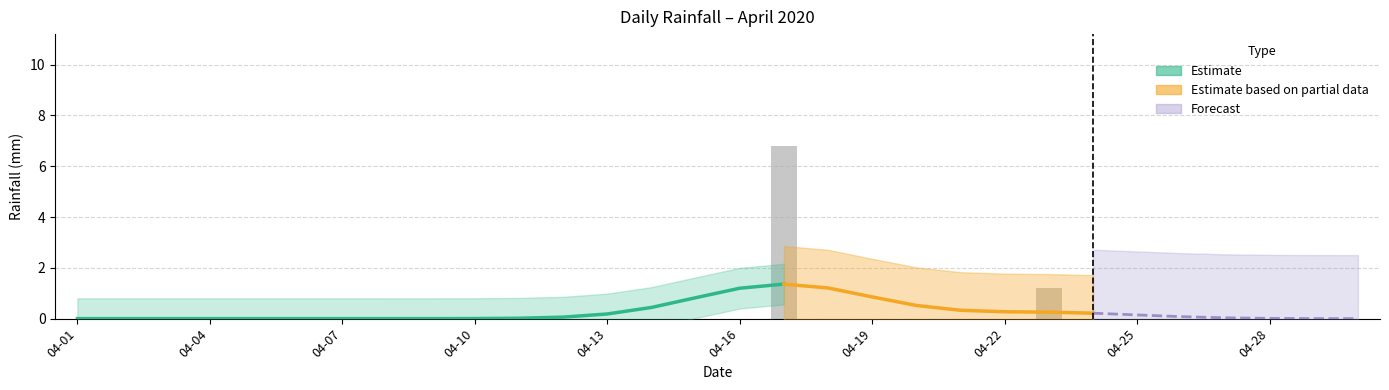

Are the bars grouped side by side (vs. stacked)?

No